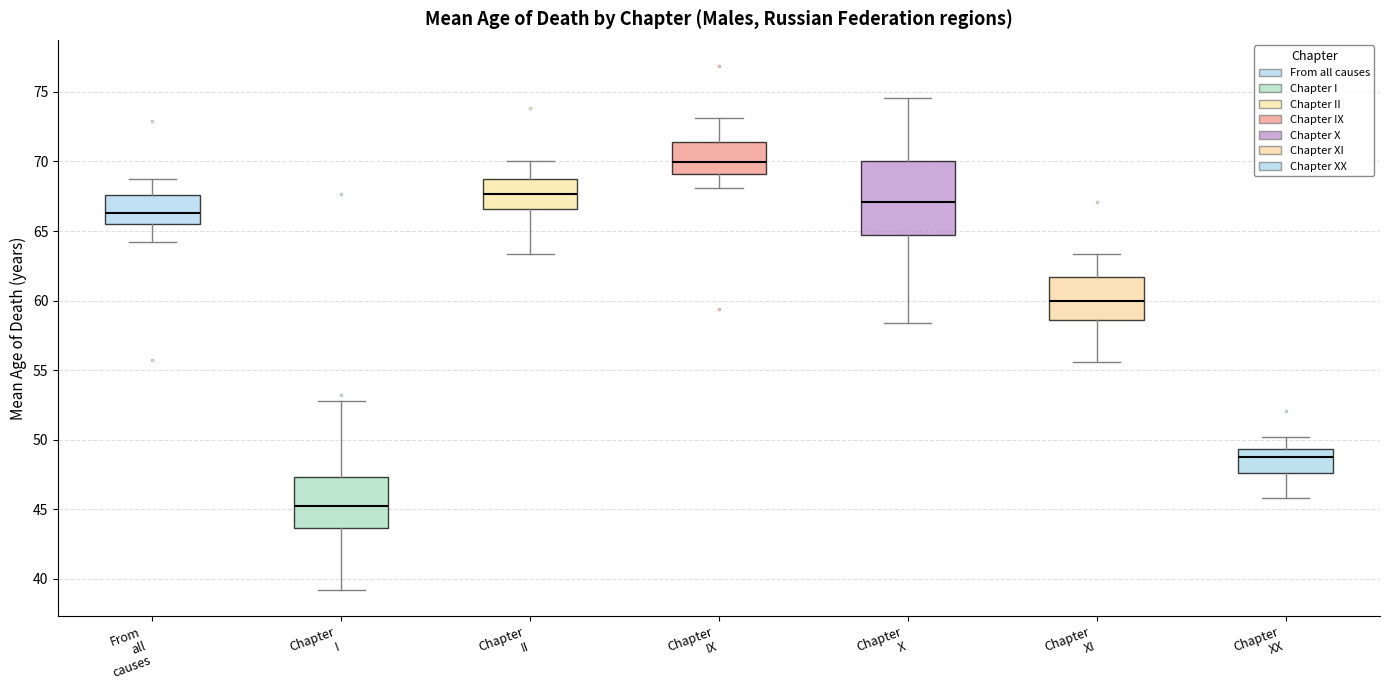

Which box's median line is the lowest?

Chapter I